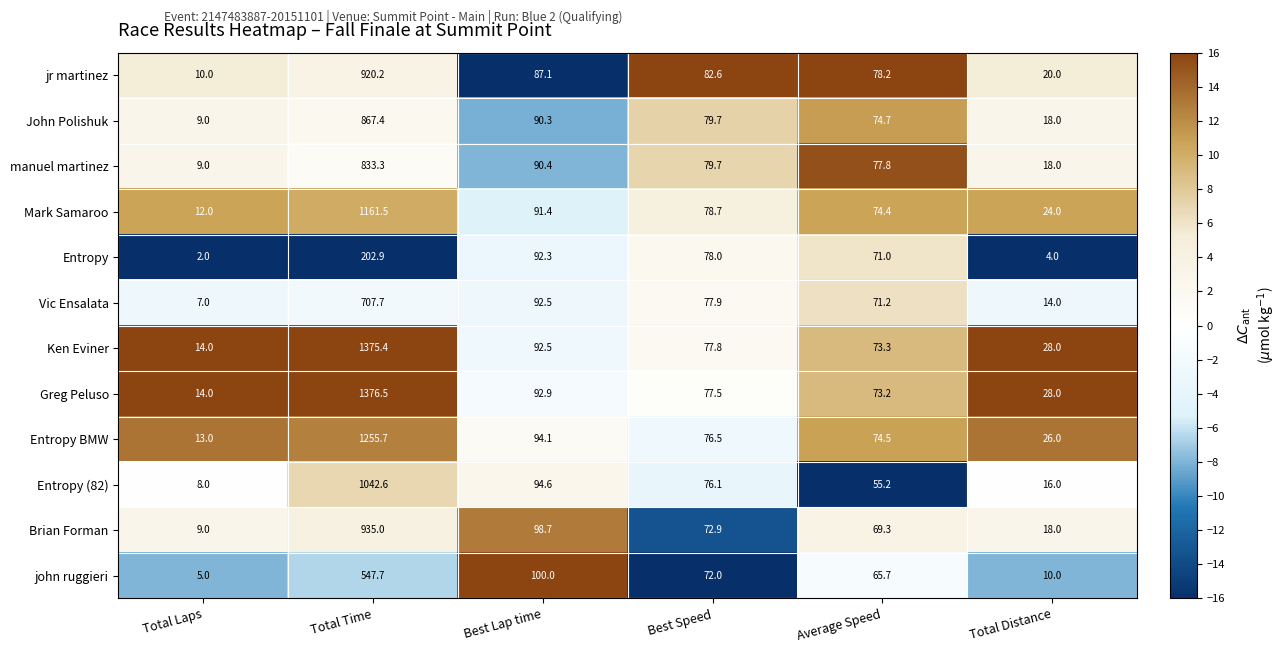

What is the total value across all series at Average Speed?

858.5